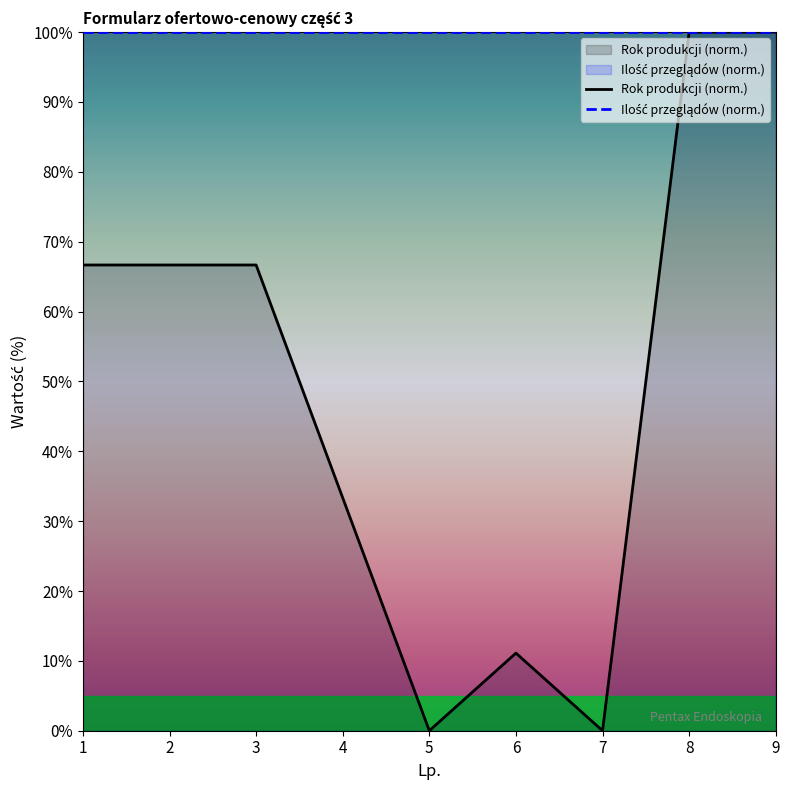

In Rok produkcji (norm.), how many points are lower than both neighbors (excluding endpoints)?

2